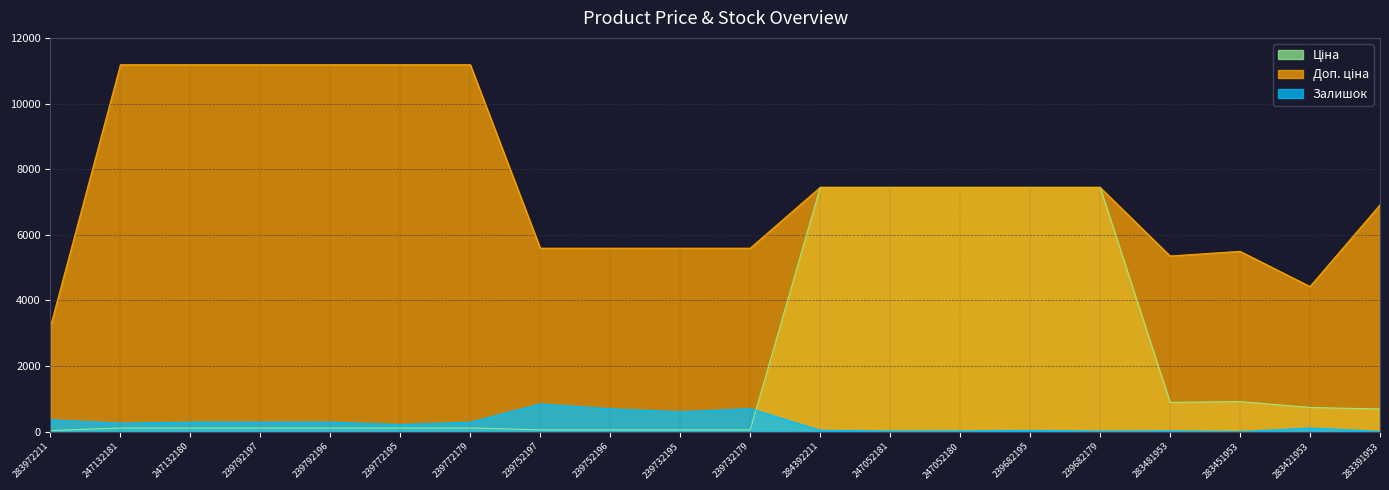

What is the greatest value displayed?

11182.0